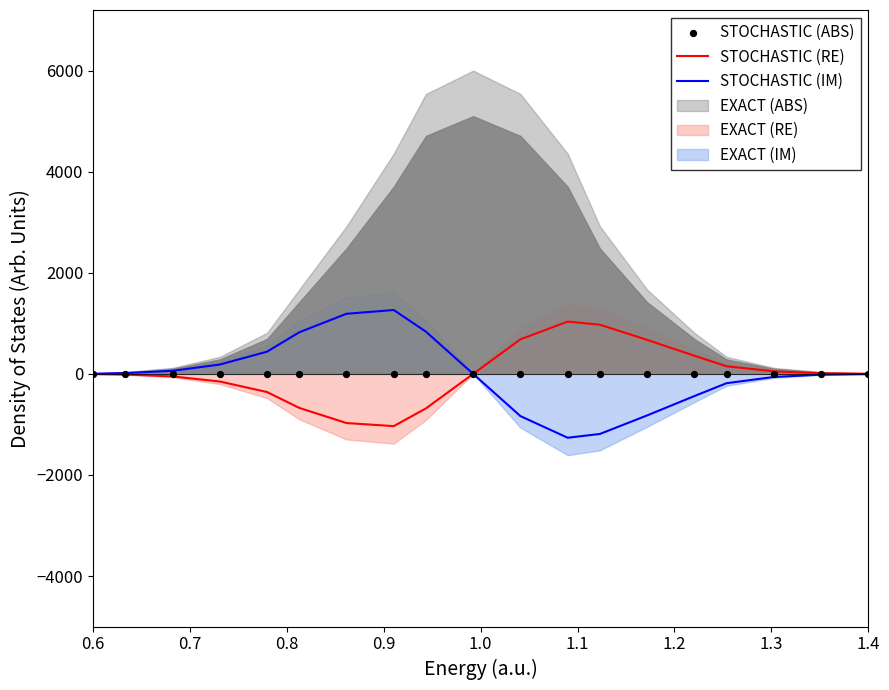

What is the minimum value for STOCHASTIC (RE)?

-1034.1